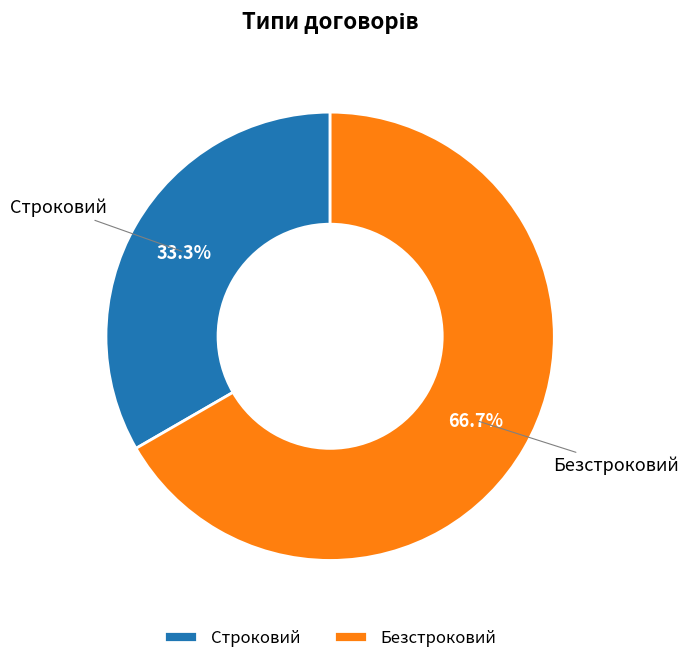

To the nearest percent, what percentage of the pie is Строковий?

33%